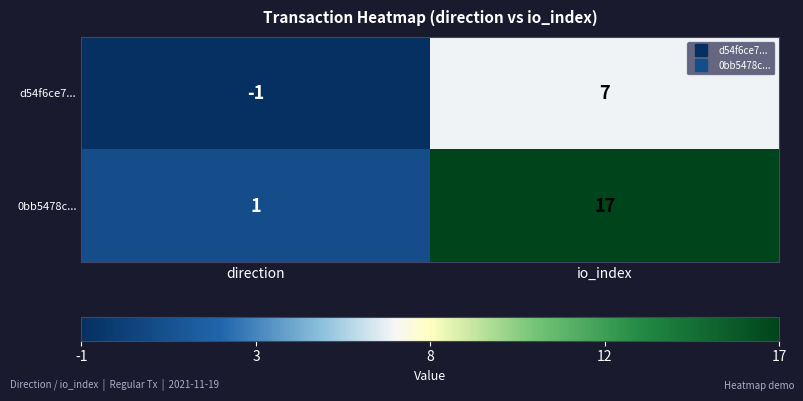

Reading left to right, what are all the values shown in this chart?

d54f6ce7...: -1	7
0bb5478c...: 1	17